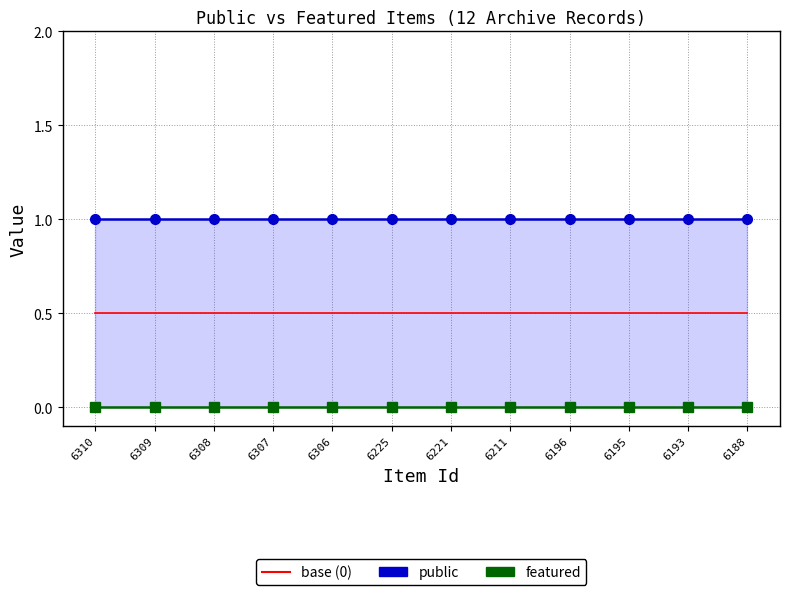

What is the value of the base (0) point at the 3rd from the left?

0.5